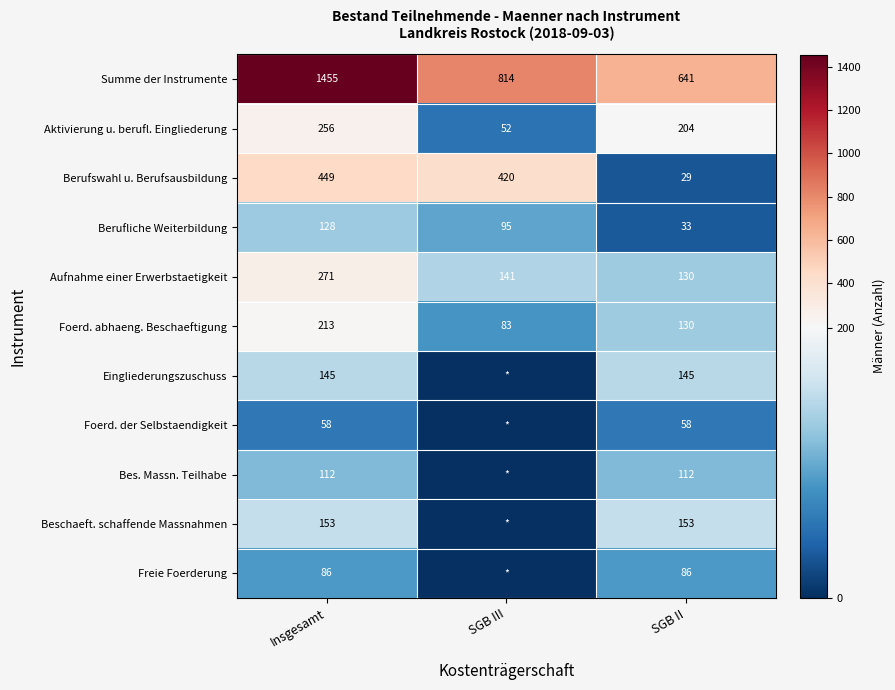

True or false: Foerd. der Selbstaendigkeit has a value of 89 at SGB II.

False